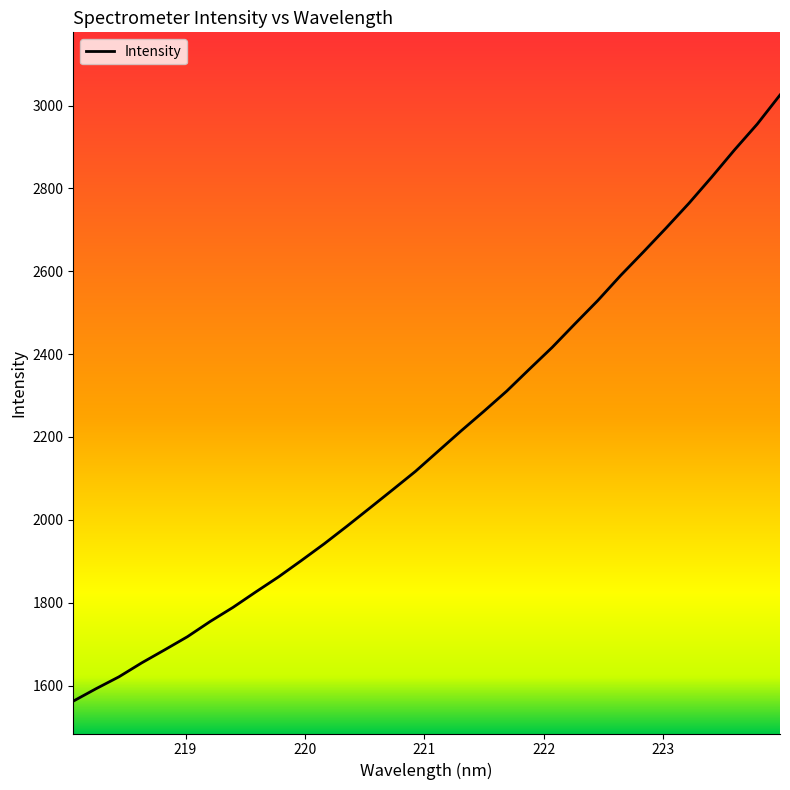

What is the difference between the maximum and minimum values?

1463.1